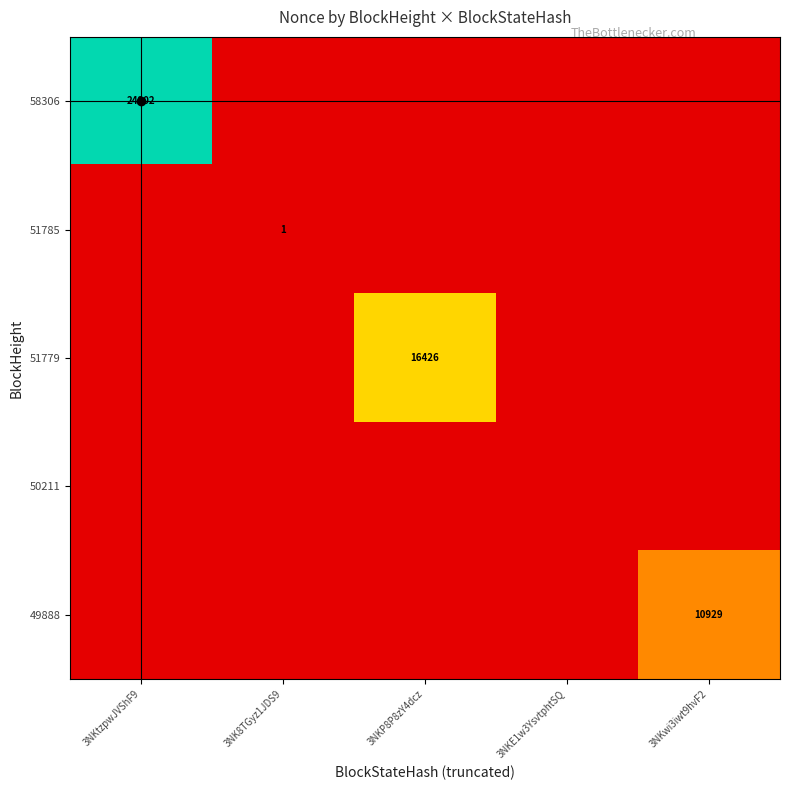

The 49888 series shows 5144 at 3NKwi3iwt9hvF2. True or false?

False